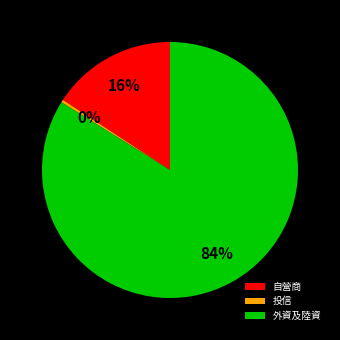

Is it true that 自營商 is 16% of the pie?

True